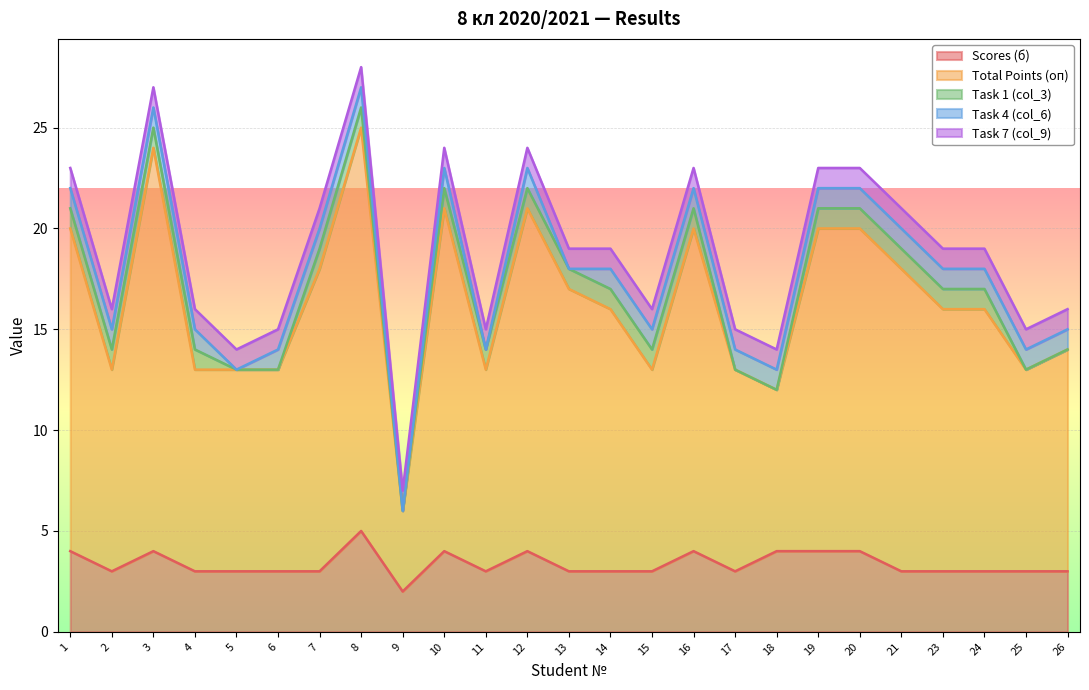

True or false: Task 7 (col_9) and Total Points (оп) cross at least once.

False